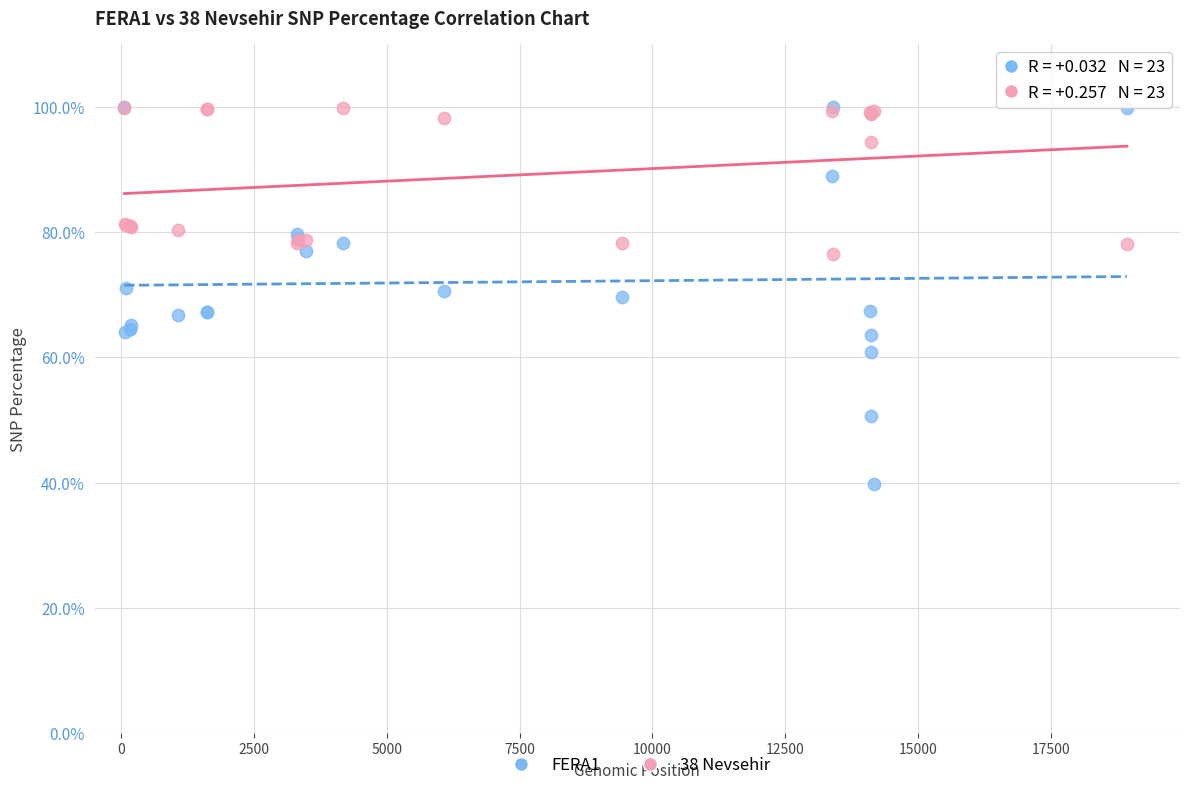

What are all the series names shown in the legend?

FERA1, 38 Nevsehir